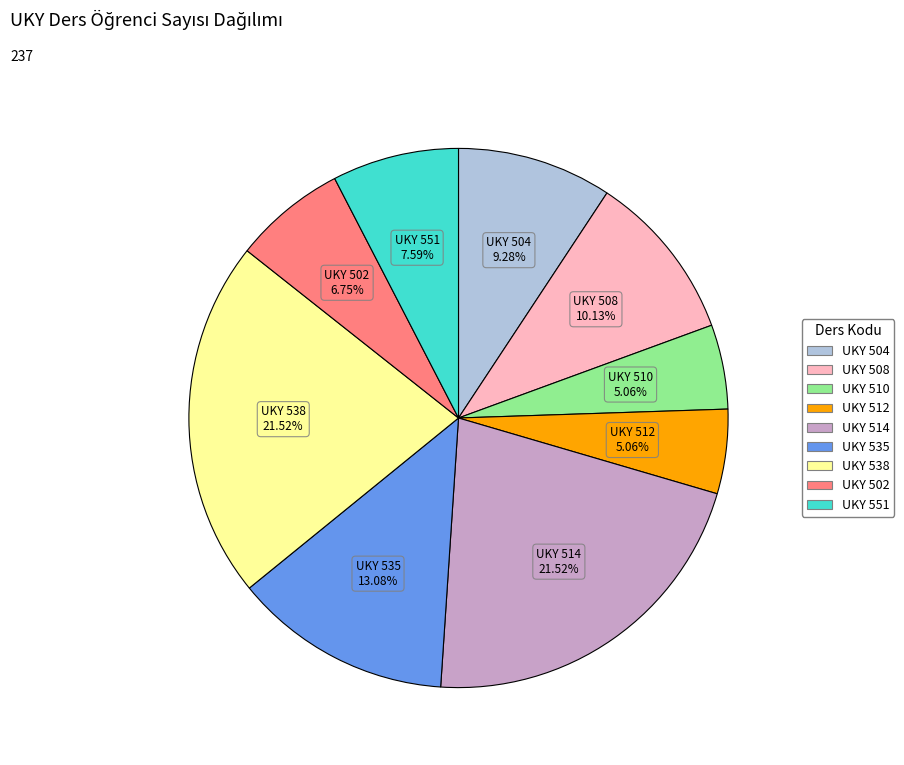

Between UKY 508 and UKY 535, which is larger?

UKY 535